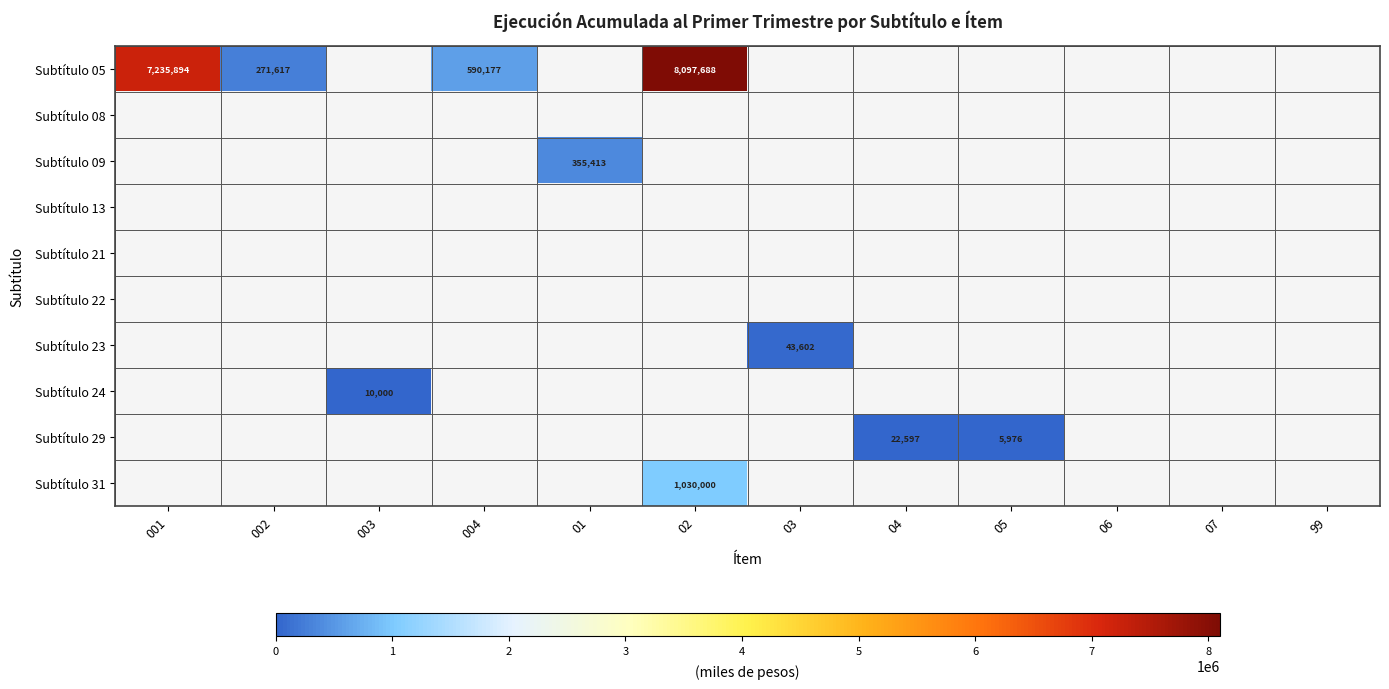

What is the greatest value displayed?

8097688.0